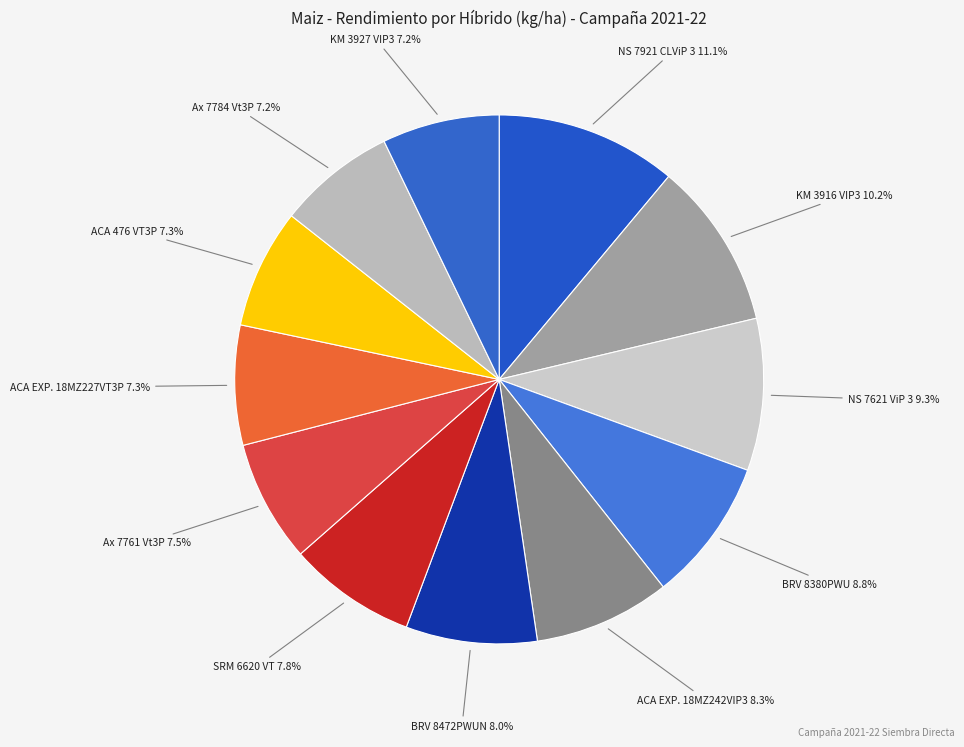

How much of the chart is everything except BRV 8380PWU?

91.2%